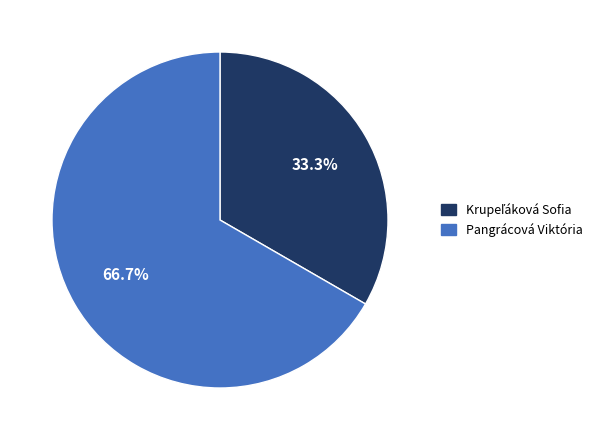

How much of the chart is everything except Pangrácová Viktória?

33.3%